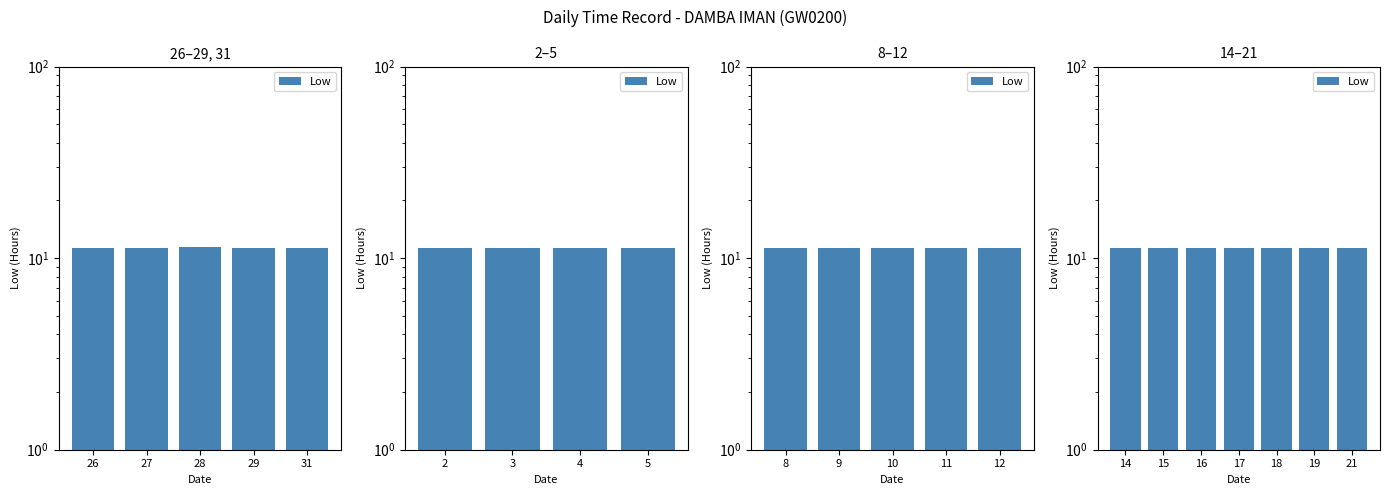

What is the maximum value shown in the chart?

11.3